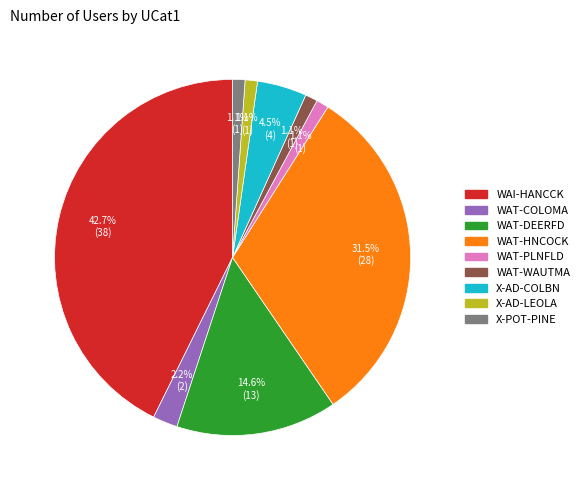

To the nearest percent, what is the difference between the WAT-DEERFD and WAT-HNCOCK slice percentages?

17%